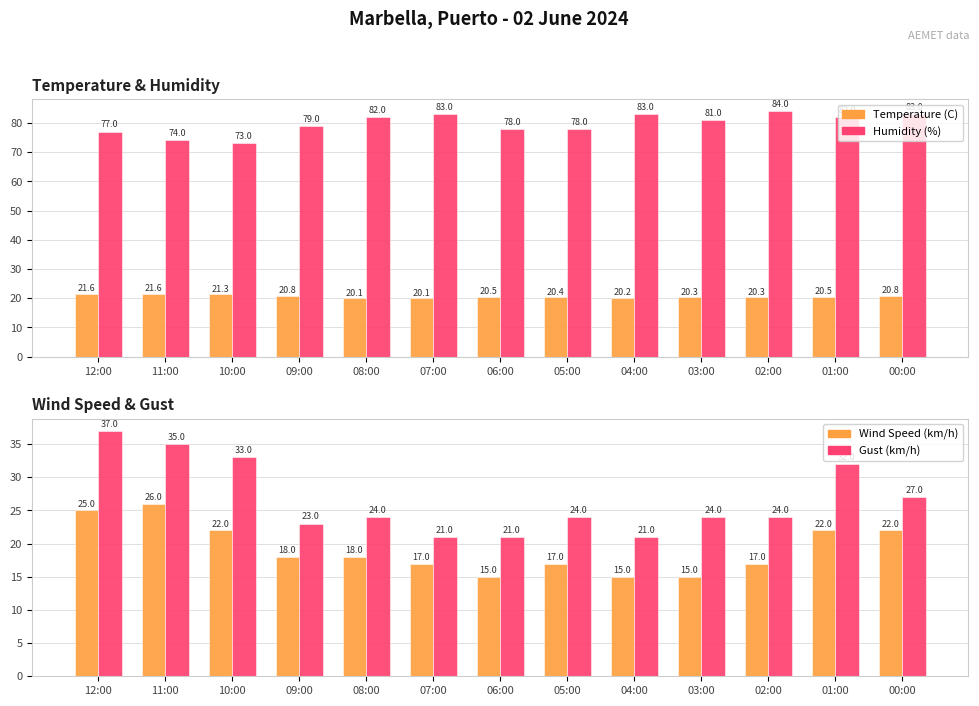

Which series has the largest total across all categories?

Humidity (%)